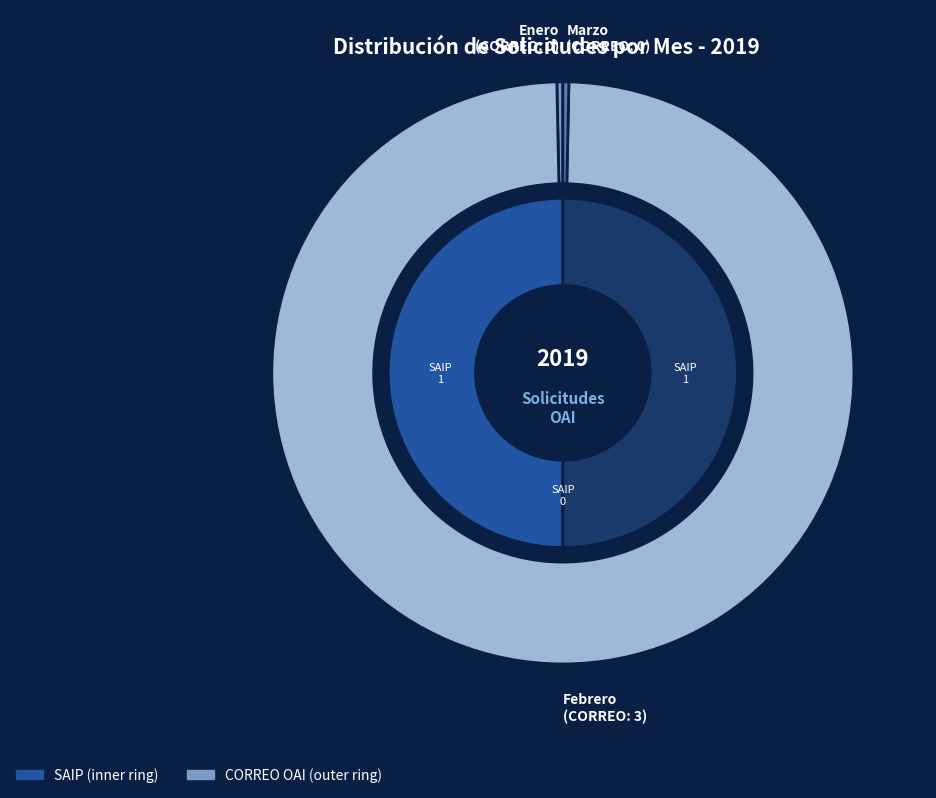

To the nearest percent, what is the difference between the largest and smallest slice percentages?

100%